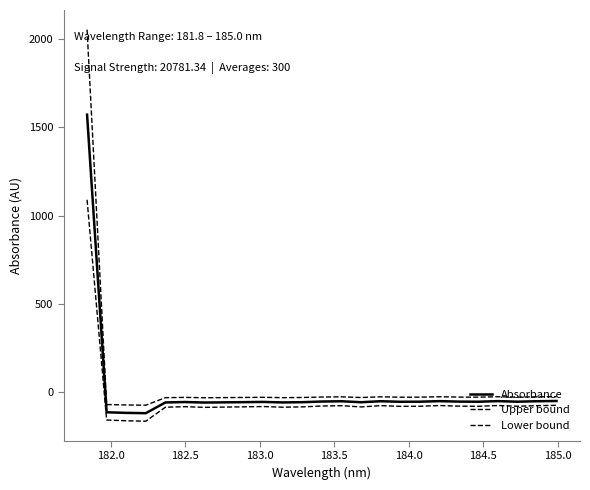

Which series has the widest spread of values?

Upper bound